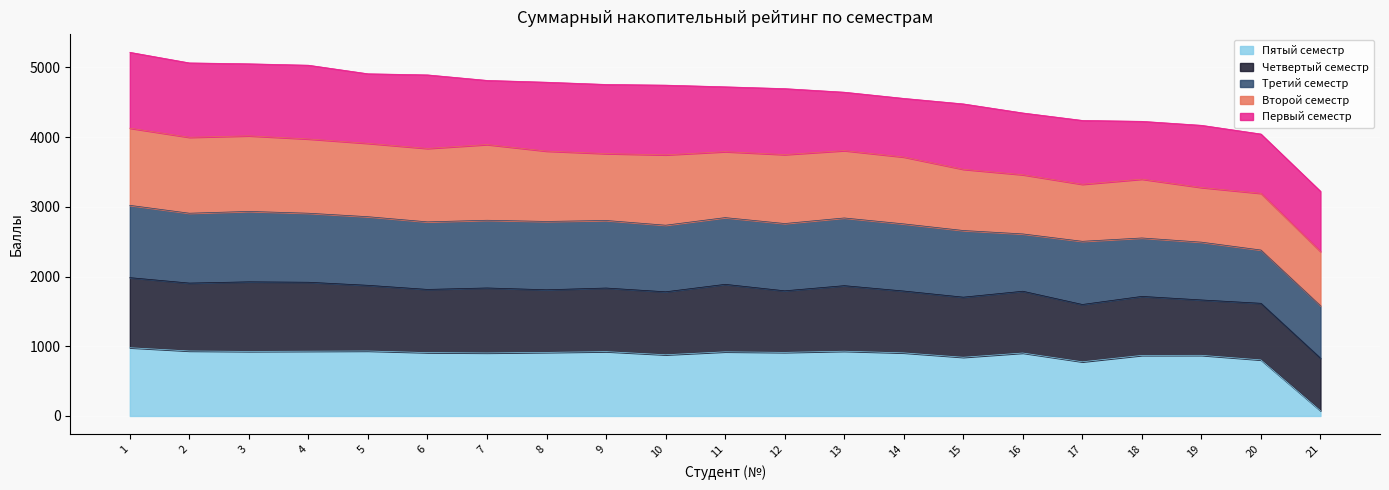

In Третий семестр, how many points are lower than both neighbors (excluding endpoints)?

4